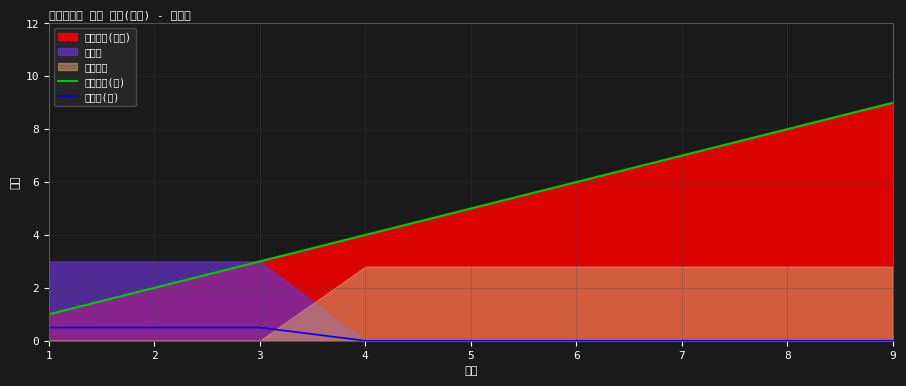

What is the lowest value of the 폐지합계(선) series?

1.0